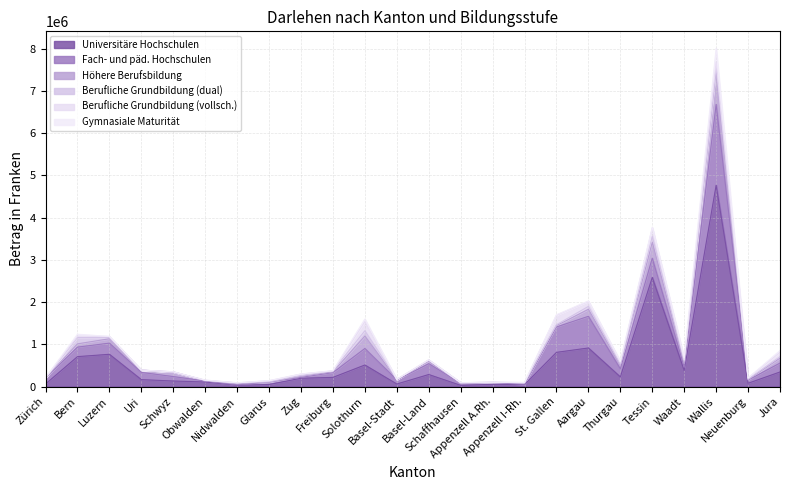

True or false: Berufliche Grundbildung (dual) has a value of 139300 at Tessin.

True